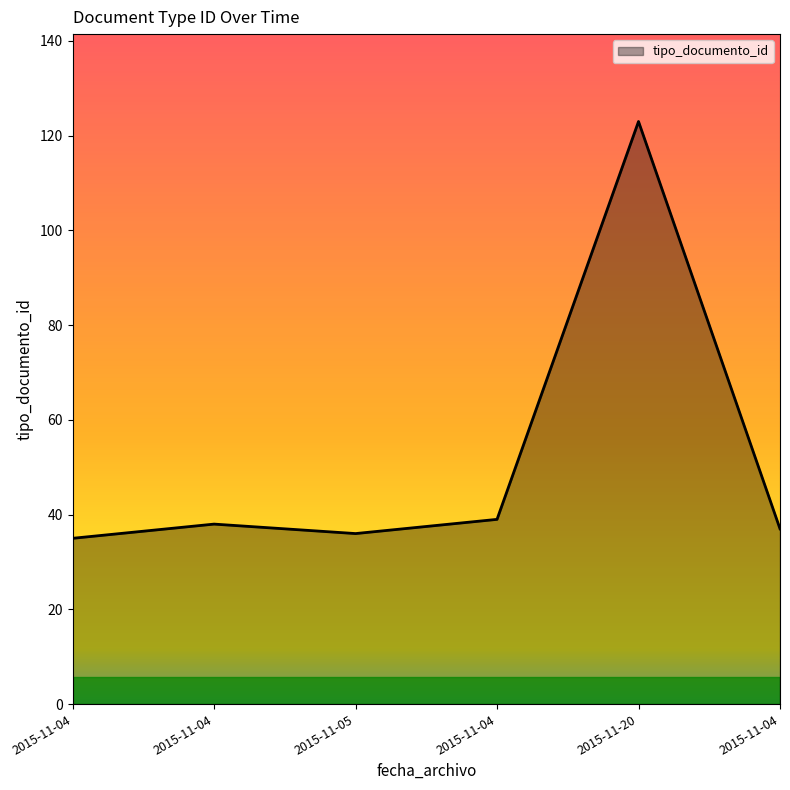

Count the number of categories in the chart.

6